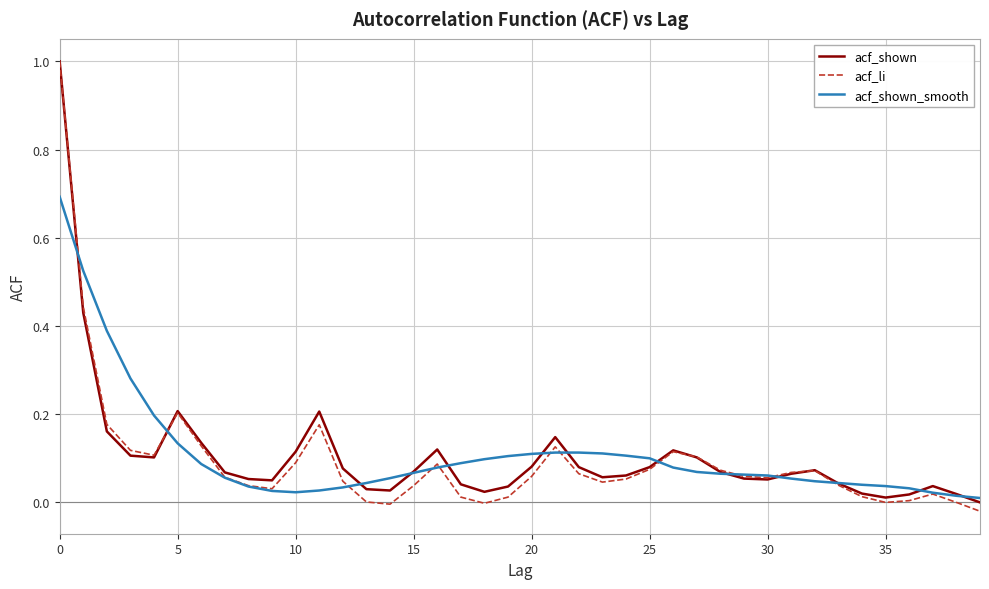

What is the difference between the maximum and minimum values in the acf_li series?

1.0